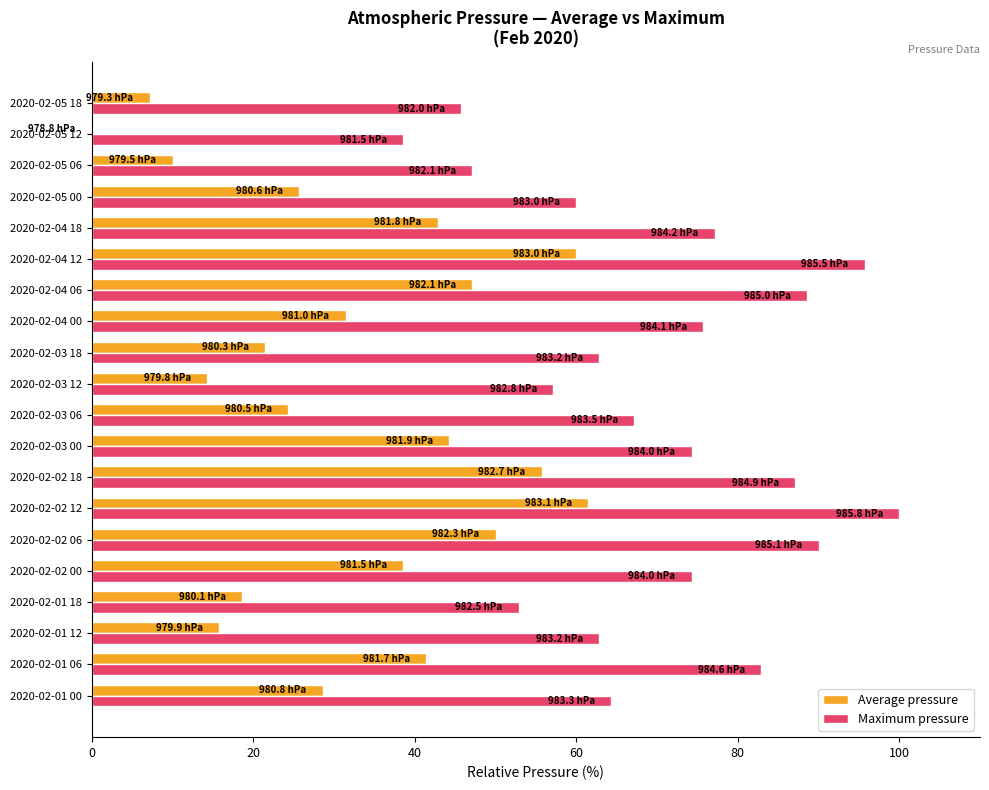

Which series changed the most between 2020-02-01 00 and 2020-02-05 18?

Average pressure